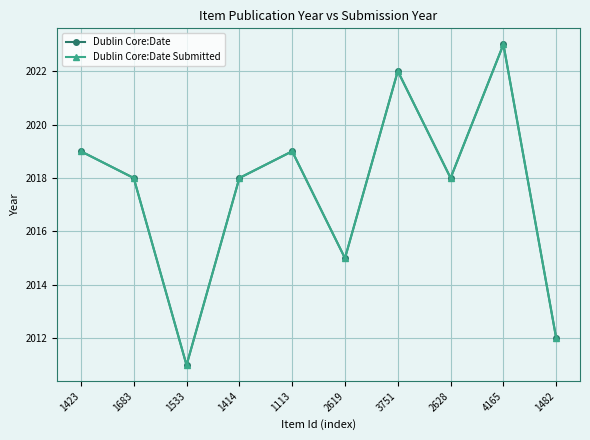

What is the smallest value displayed?

2011